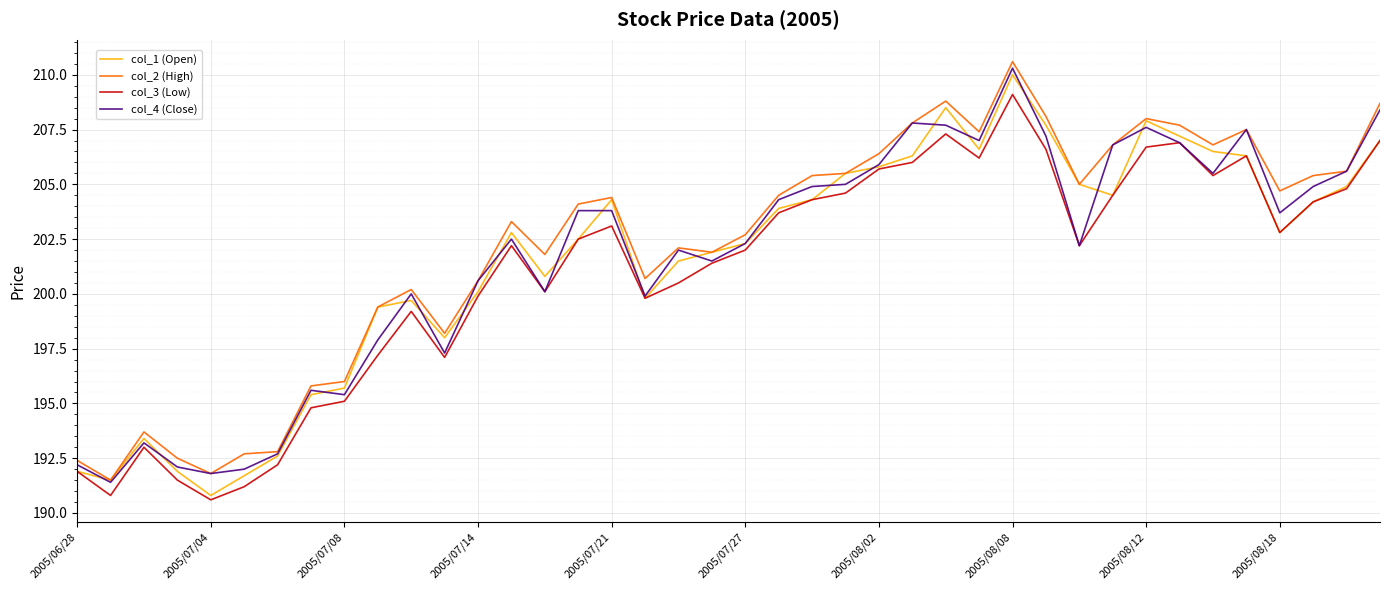

What is the difference between the maximum and minimum values in the col_2 (High) series?

19.1